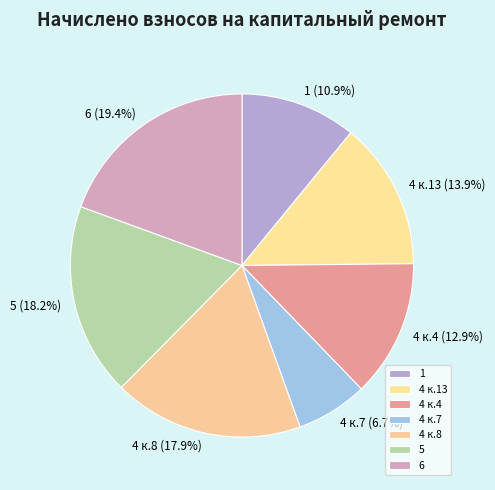

Between 4 к.7 and 4 к.13, which is larger?

4 к.13